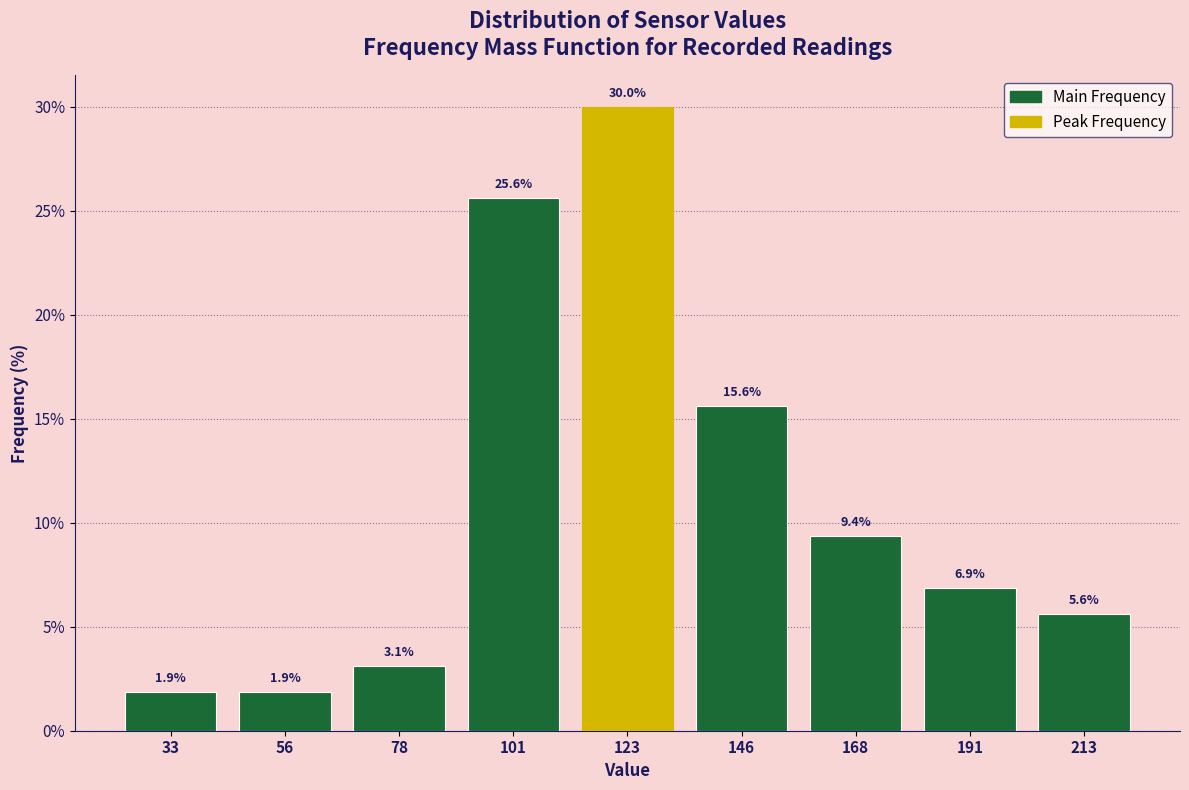

How tall is the bar that spans 22.5 to 45.0 on the x-axis? The bar edges are not printed on the chart, so give them approximately, as read against the axis.

1.9